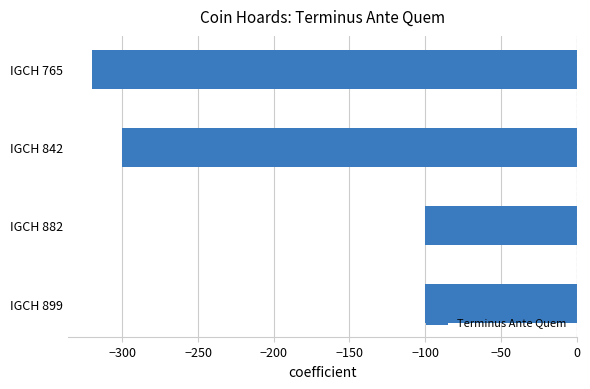

Are the bars horizontal?

Yes